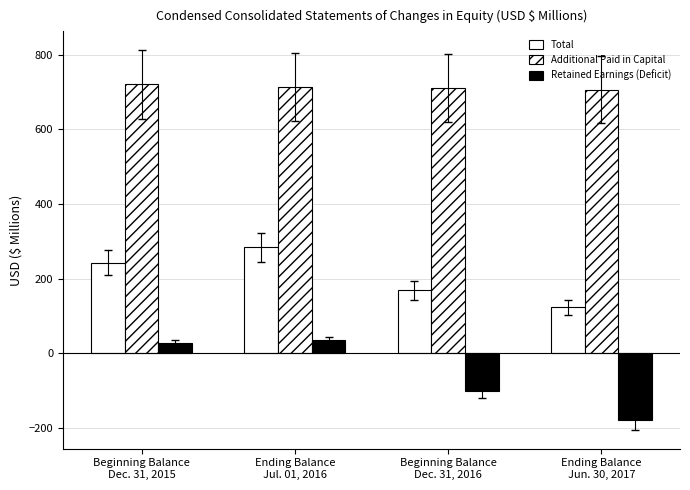

How many values in the Additional Paid in Capital series exceed 713?

2